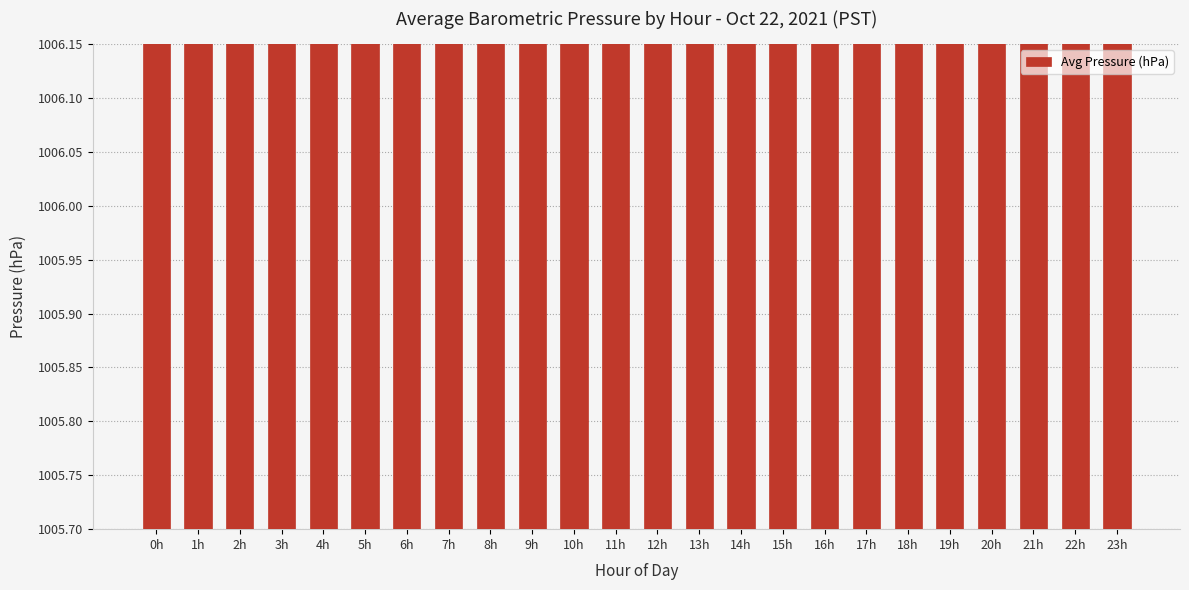

What is the label of the 21st bar from the left?

20h